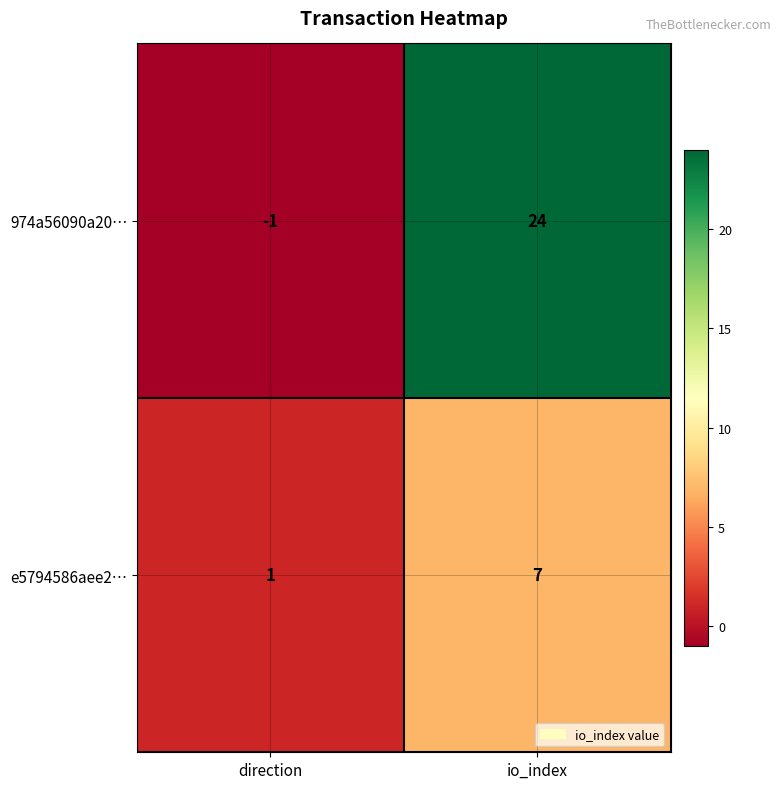

What is the minimum value shown in the chart?

-1